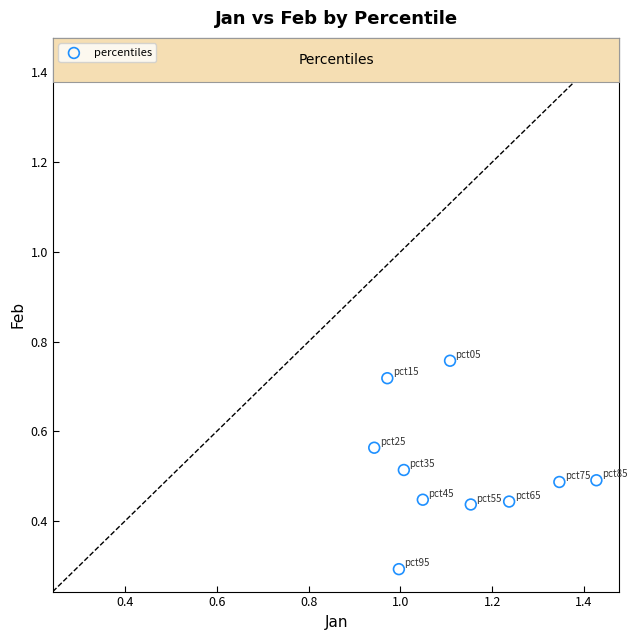

What Y value in the scatter plot is closest to 0?

0.3